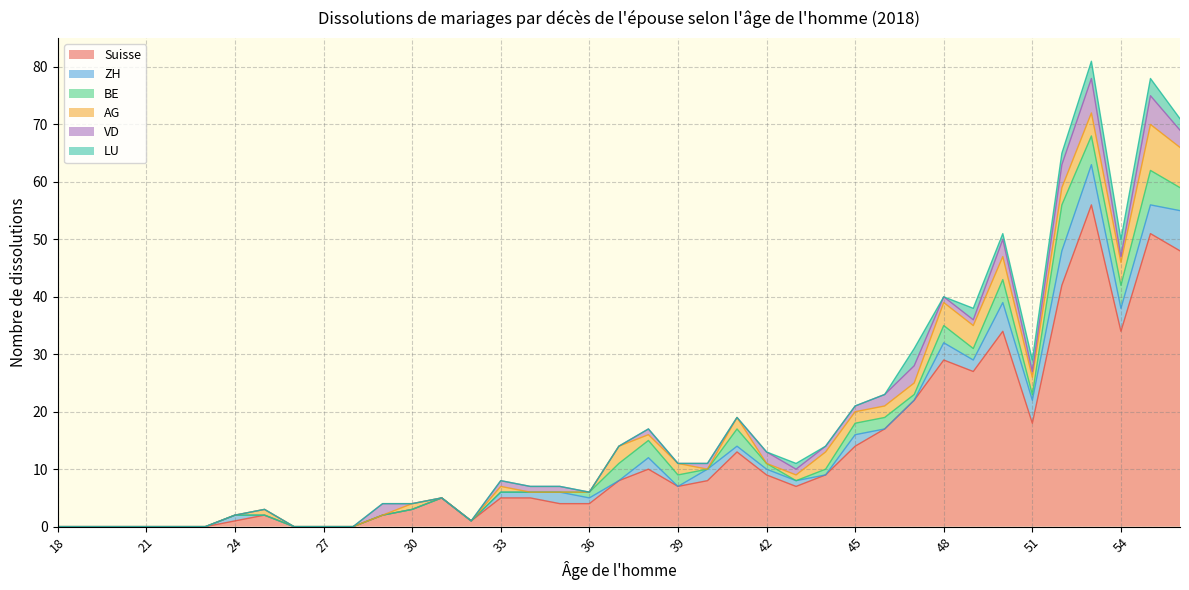

How many positive values does the AG series have?

21